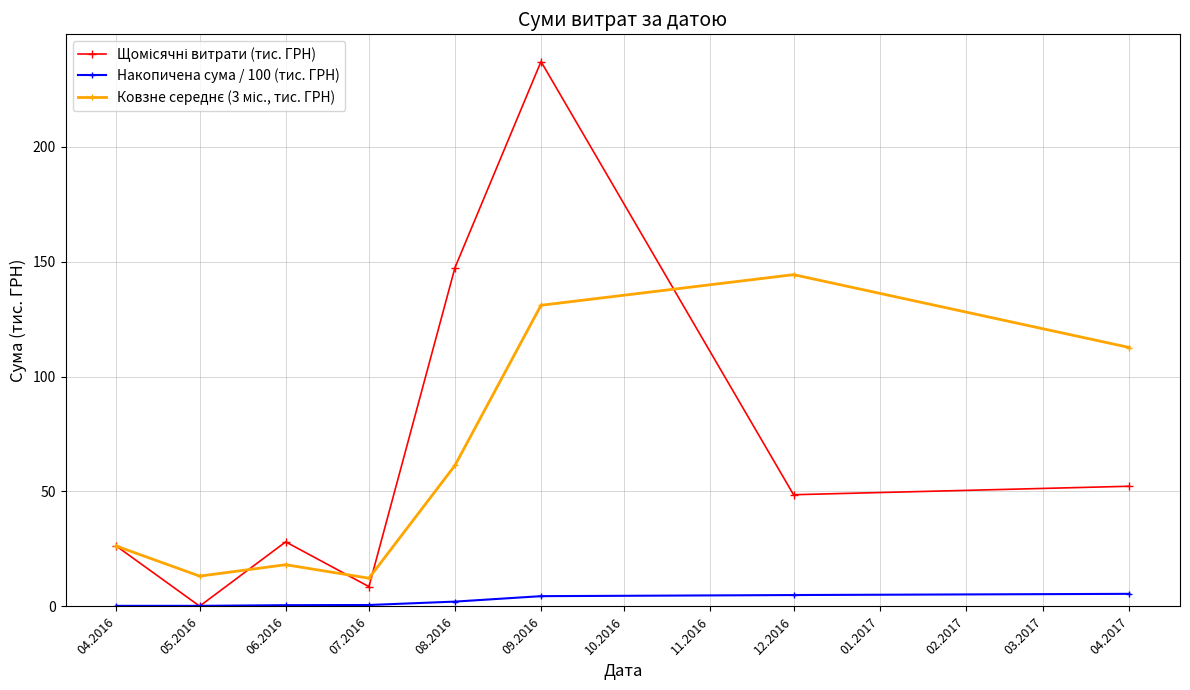

The value of Накопичена сума / 100 (тис. ГРН) at 04.2017 is 5.5. True or false?

True